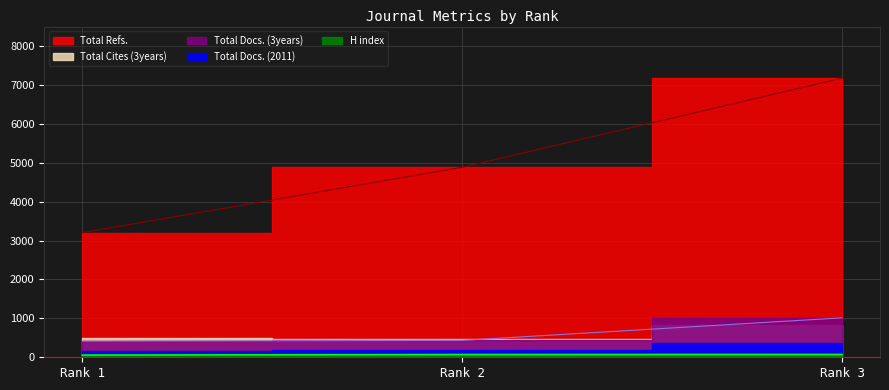

Rank the categories by Total Refs. value from highest to lowest.

Rank 3, Rank 2, Rank 1